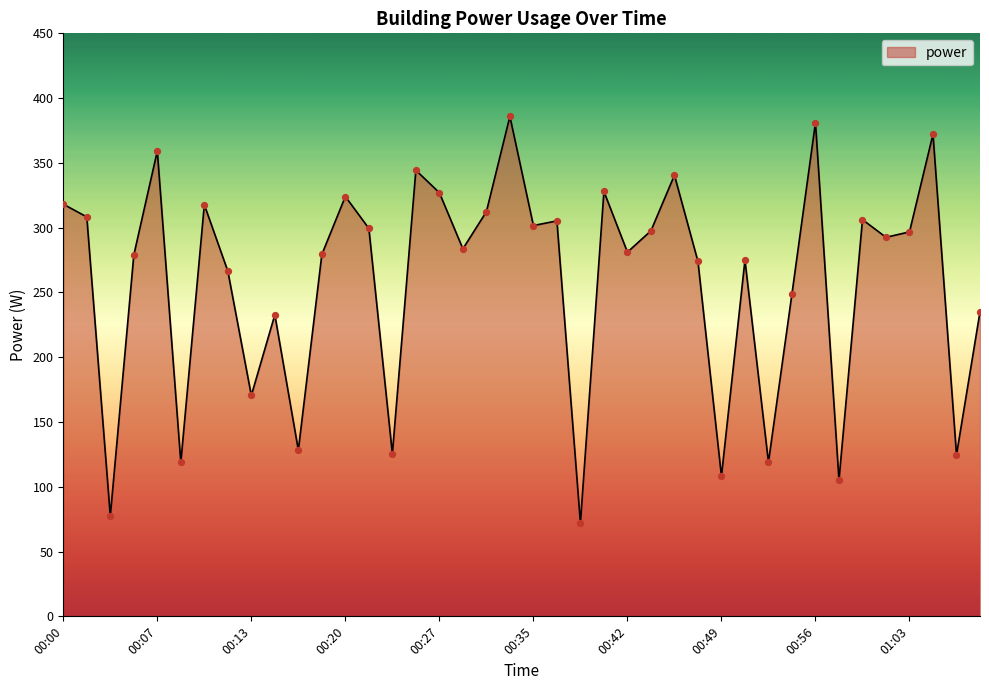

What is the maximum value shown in the chart?

385.9